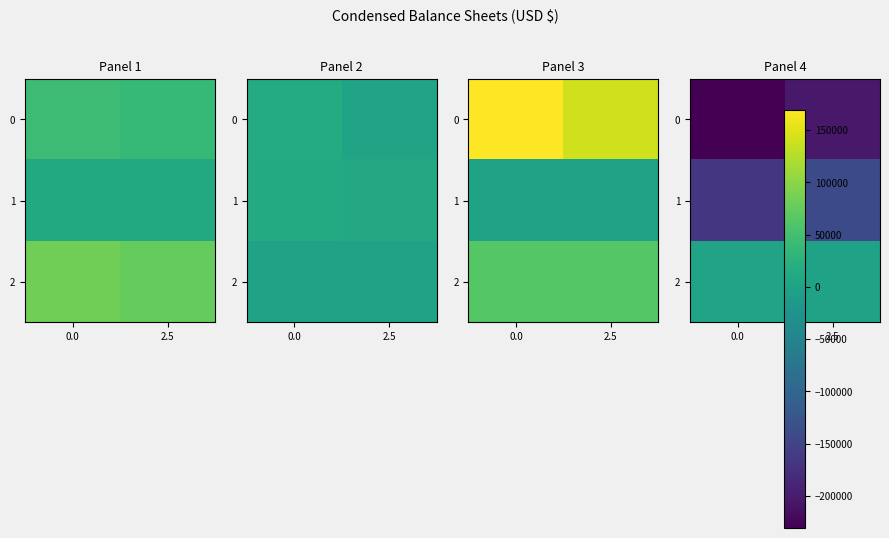

What is the sum of all 0 values?

-434432